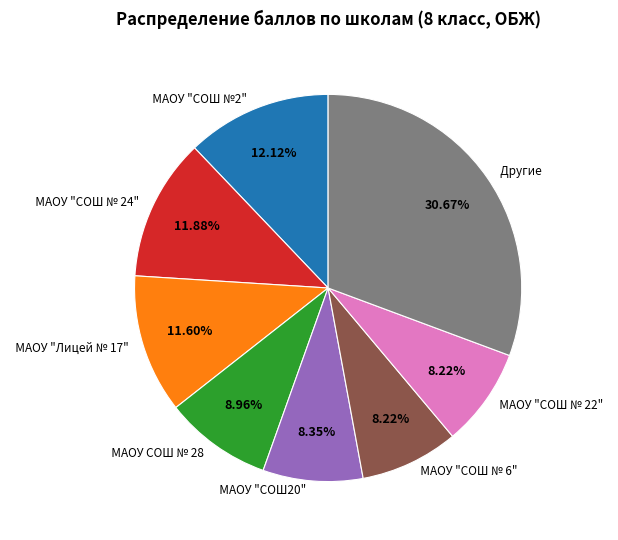

Approximately how many times larger is the value at МАОУ "СОШ20" compared to МАОУ "СОШ № 22"?

1.0